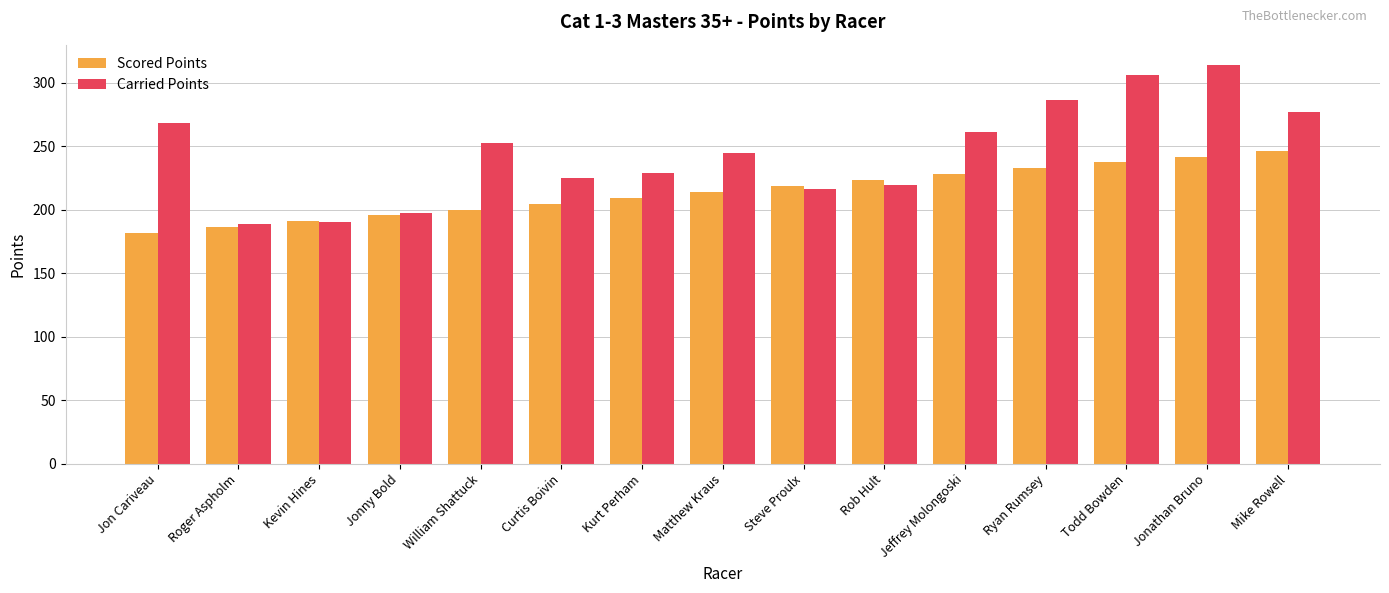

The Carried Points series shows 422.1 at Todd Bowden. True or false?

False